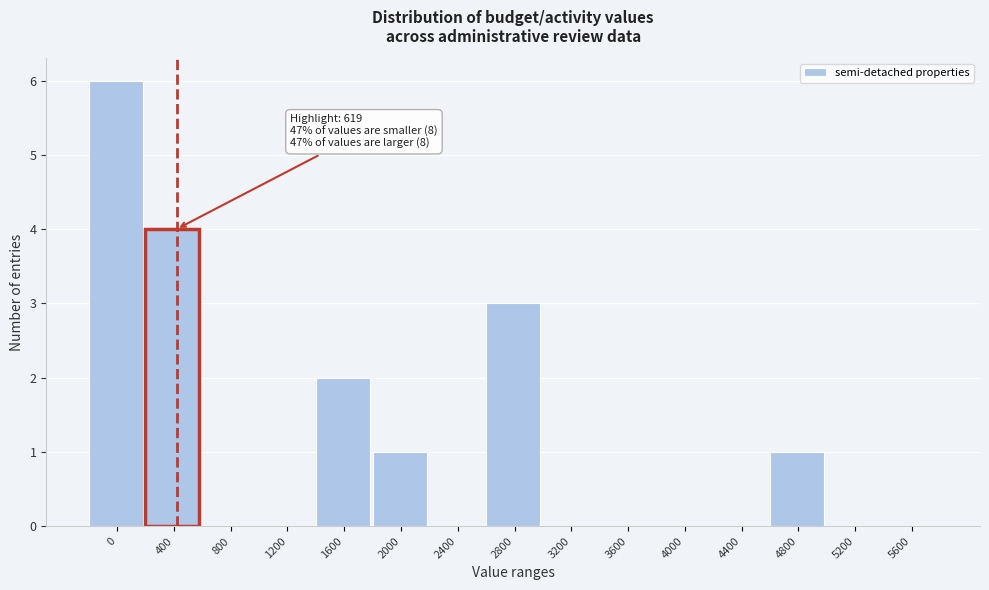

Reading right to left, extract all data points from this chart.

5600=0	5200=0	4800=1	4400=0	4000=0	3600=0	3200=0	2800=3	2400=0	2000=1	1600=2	1200=0	800=0	400=4	0=6